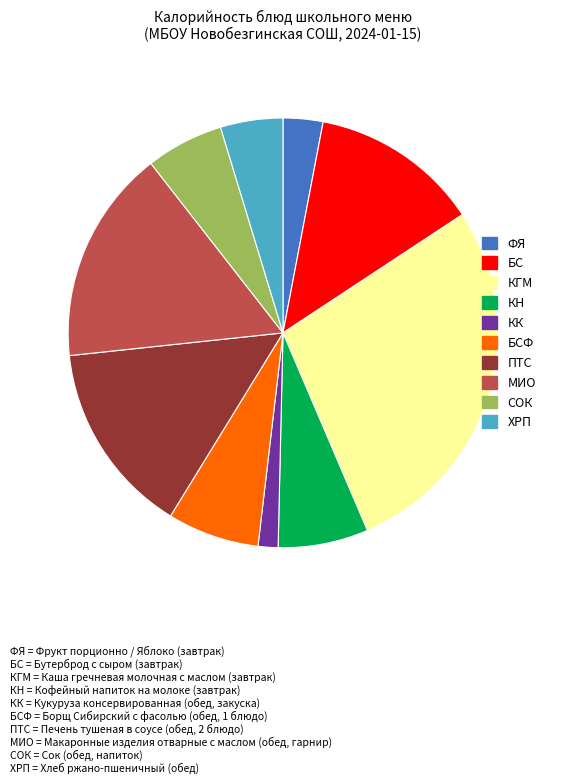

Is there any slice that represents more than half of the pie?

No